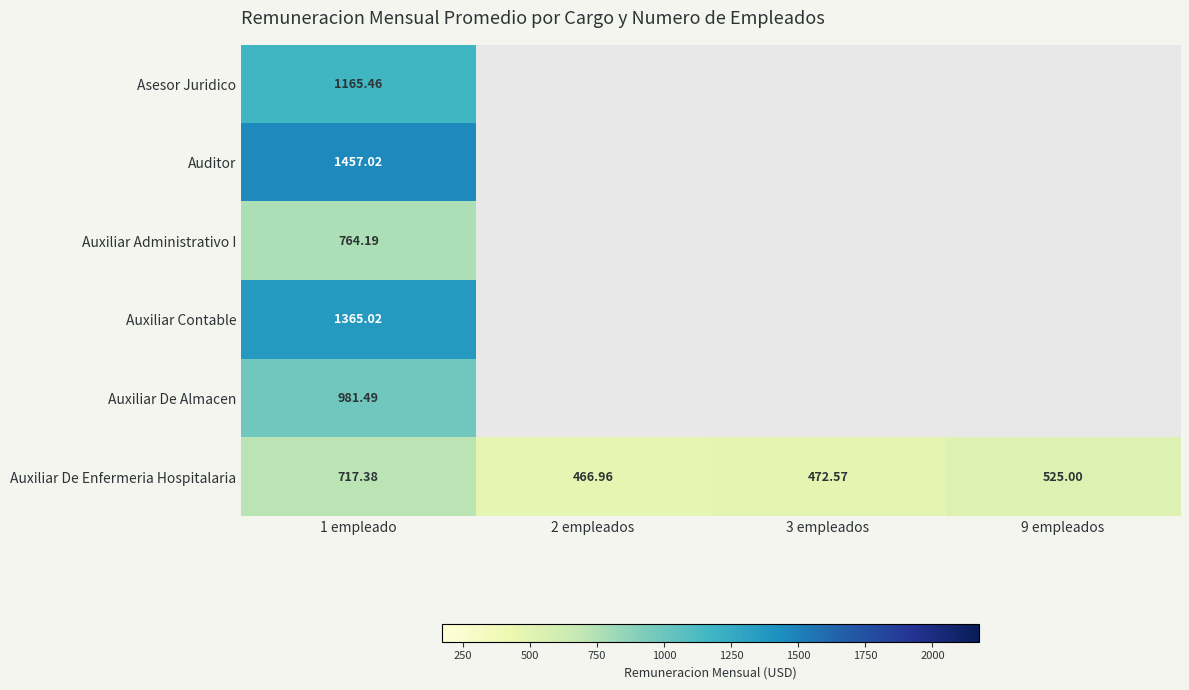

Between 1 empleado and 2 empleados, which series saw the biggest shift?

Auxiliar De Enfermeria Hospitalaria